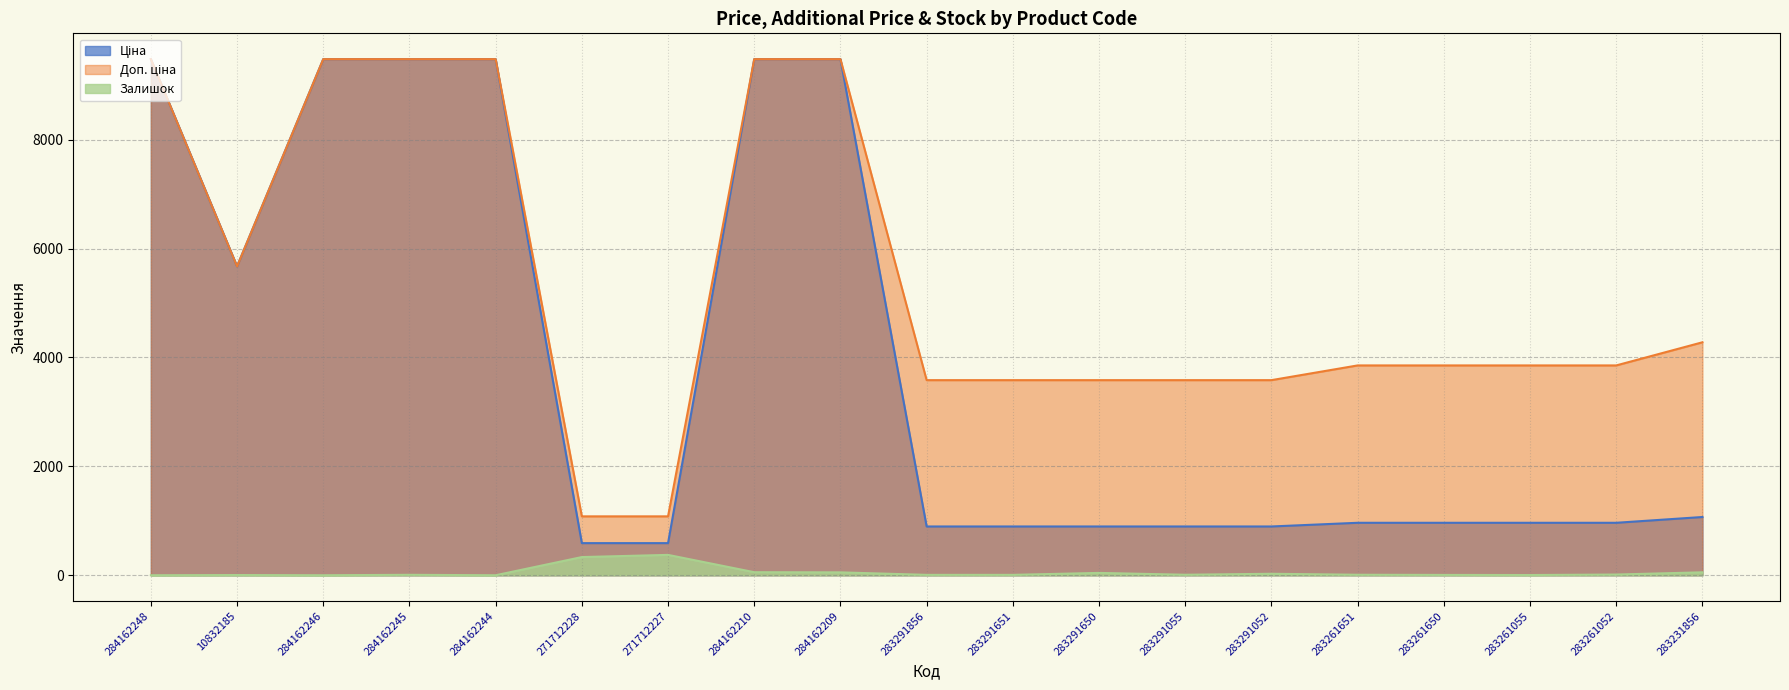

At which label does Доп. ціна first exceed 3854?

284162248